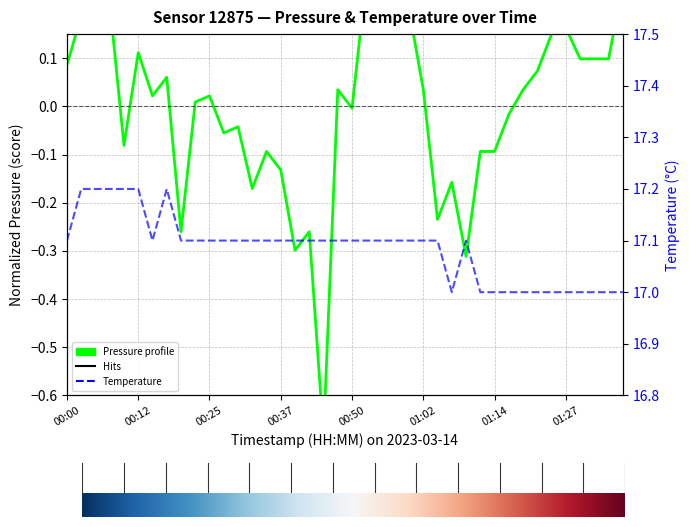

What is the value of the pressure point at the 24th from the left?

0.2